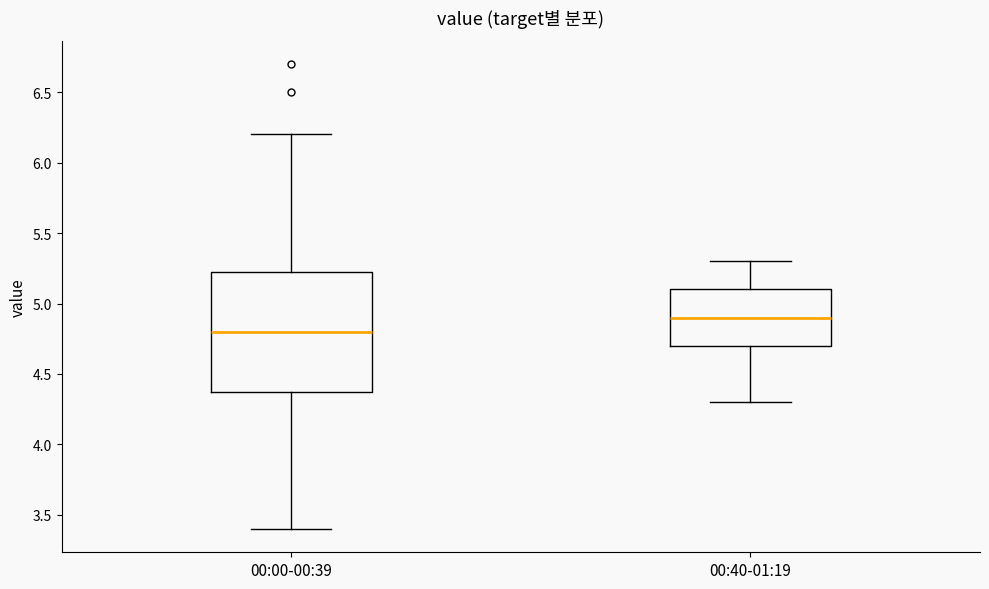

Which box has the lowest median line?

00:00-00:39